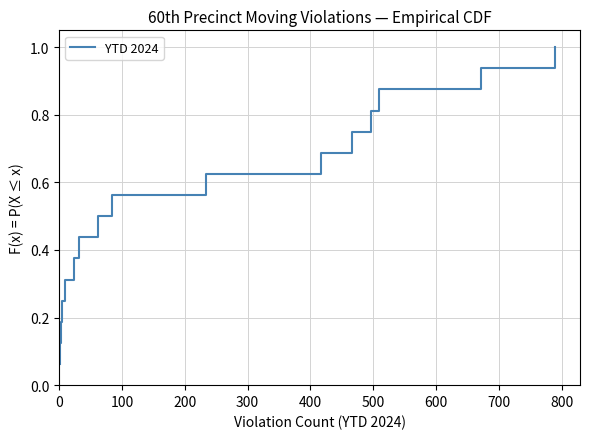

What is the maximum value shown in the chart?

1.0